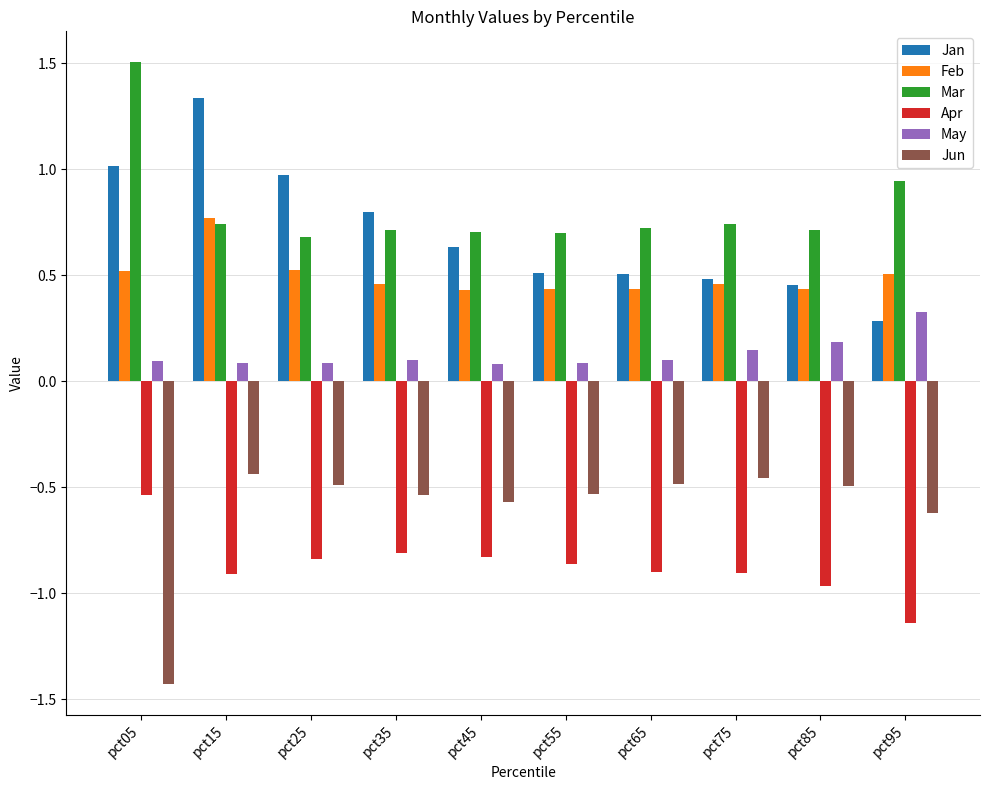

Is the value of Feb at pct35 greater than the value of Mar at pct85?

No